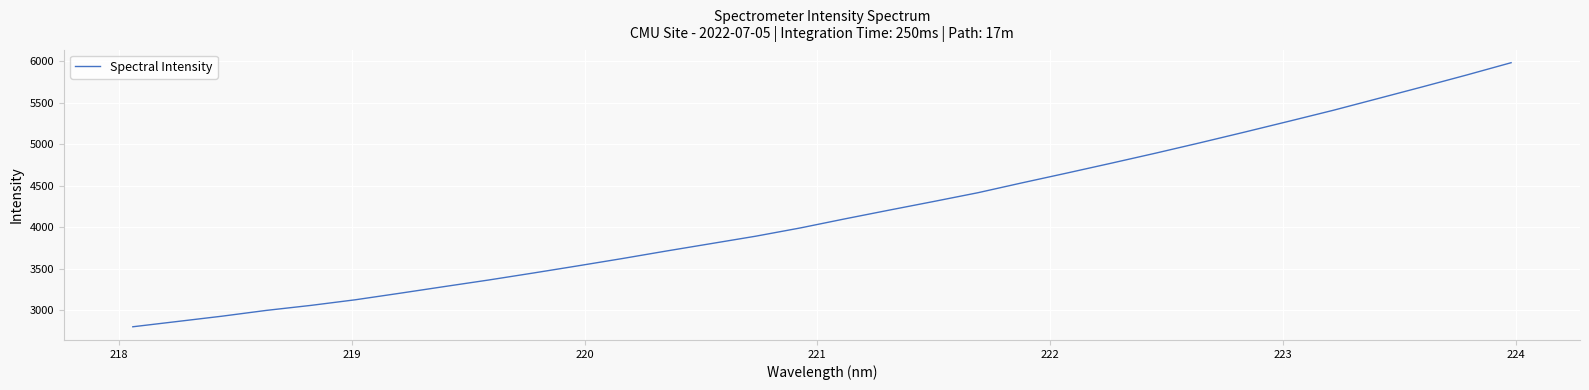

What is the maximum value shown in the chart?

5985.3